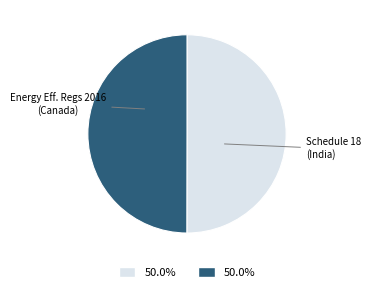

How many segments does this pie chart have?

2